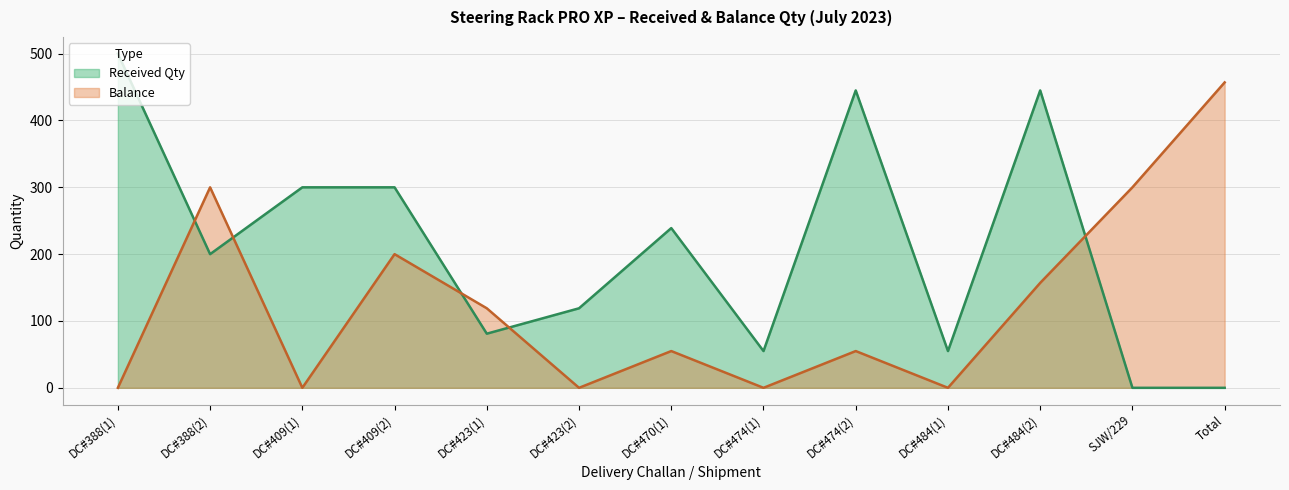

How many interior local peaks does the Received Qty series have?

3